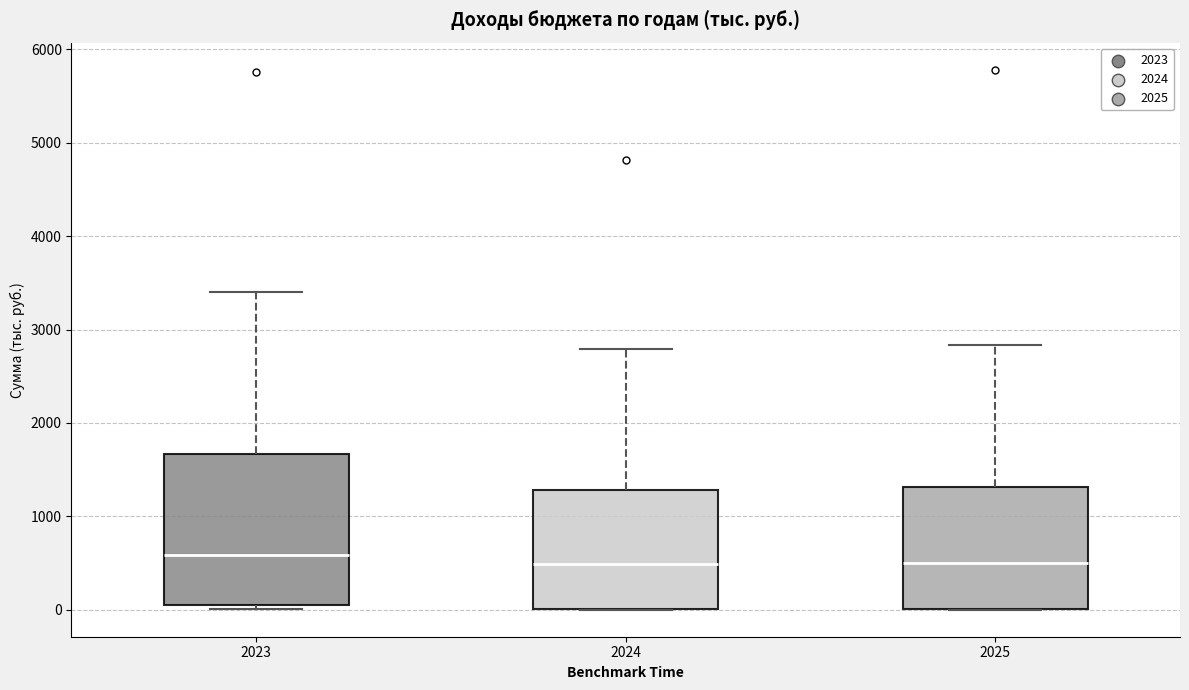

Comparing the boxes themselves (not the whiskers), which one is the tallest?

2023